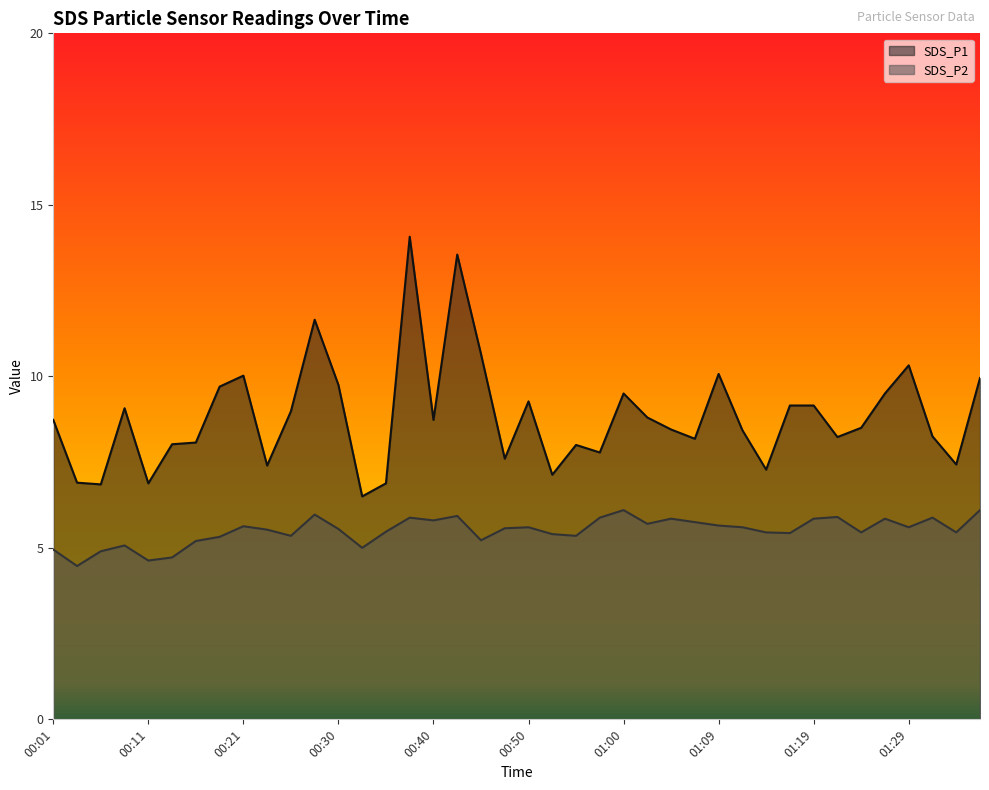

Count the number of data series in this chart.

2